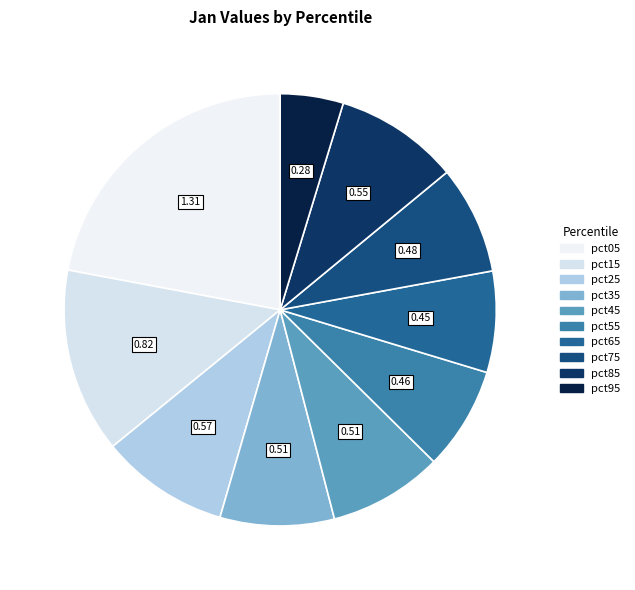

How many slices are in this pie chart?

10